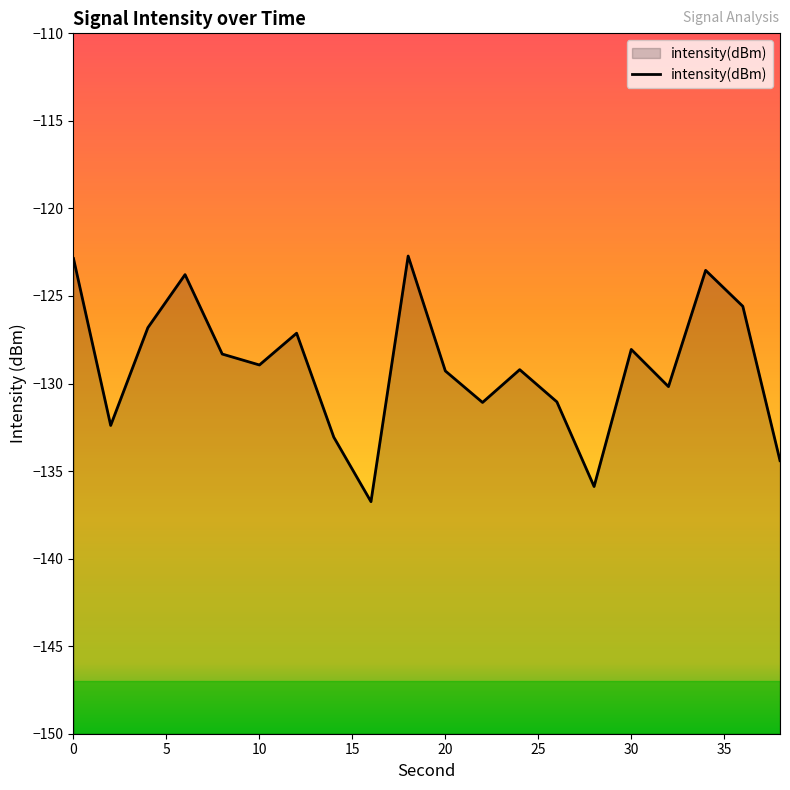

What is the difference between the maximum and minimum values?

14.0